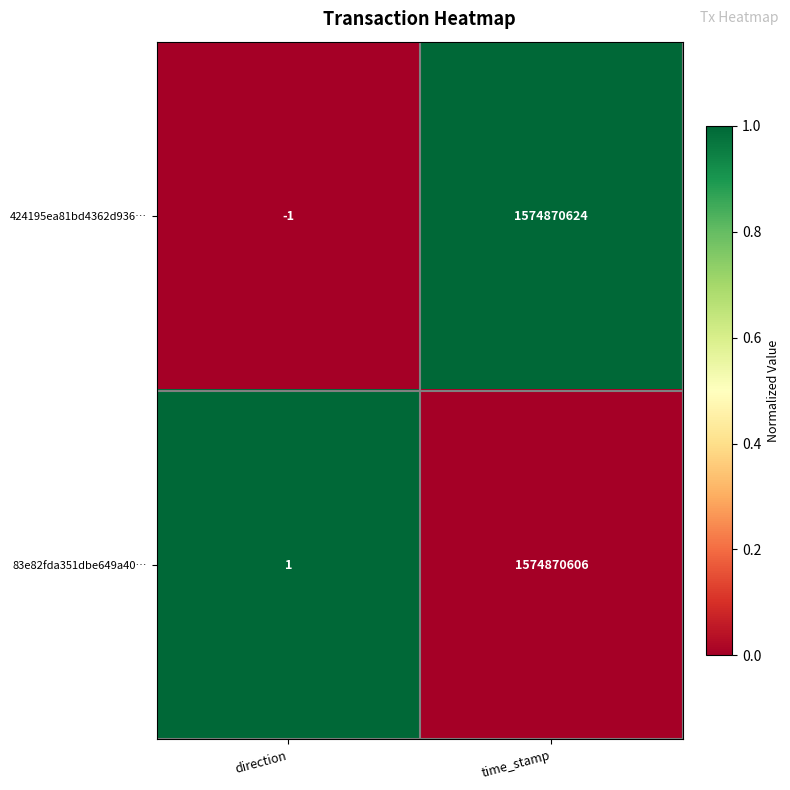

Reading left to right, extract all data points from this chart.

424195ea81bd4362d936…: -1	1574870624
83e82fda351dbe649a40…: 1	1574870606